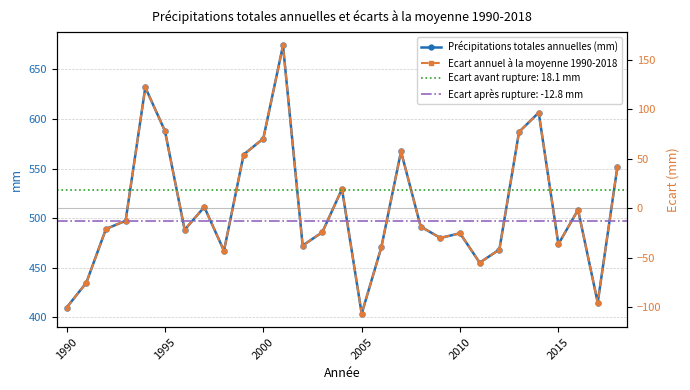

Count the number of categories in the chart.

29